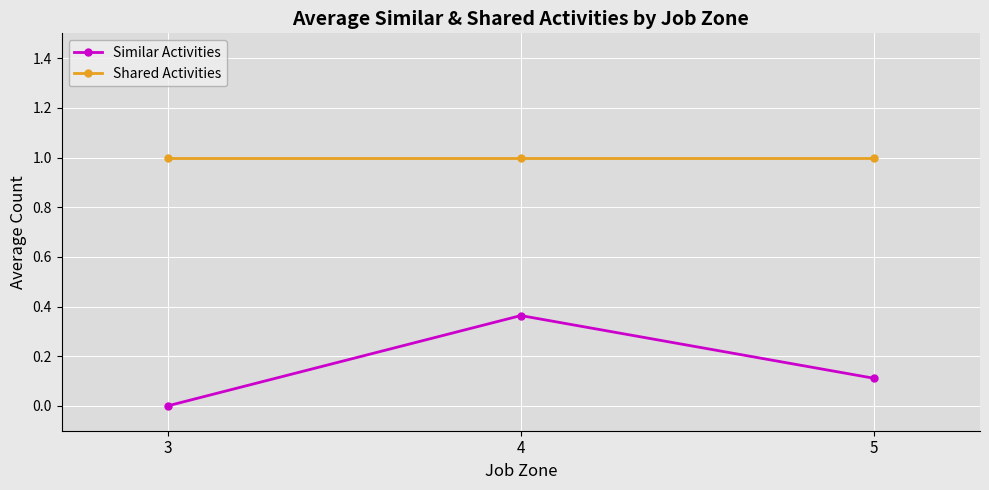

Read the Shared Activities value at 4.

1.0